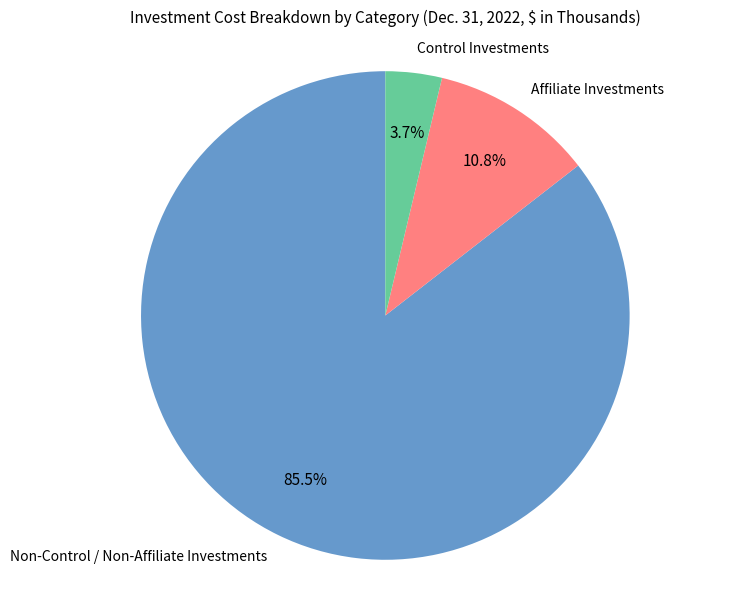

To the nearest percent, what percentage of the pie is Control Investments?

4%